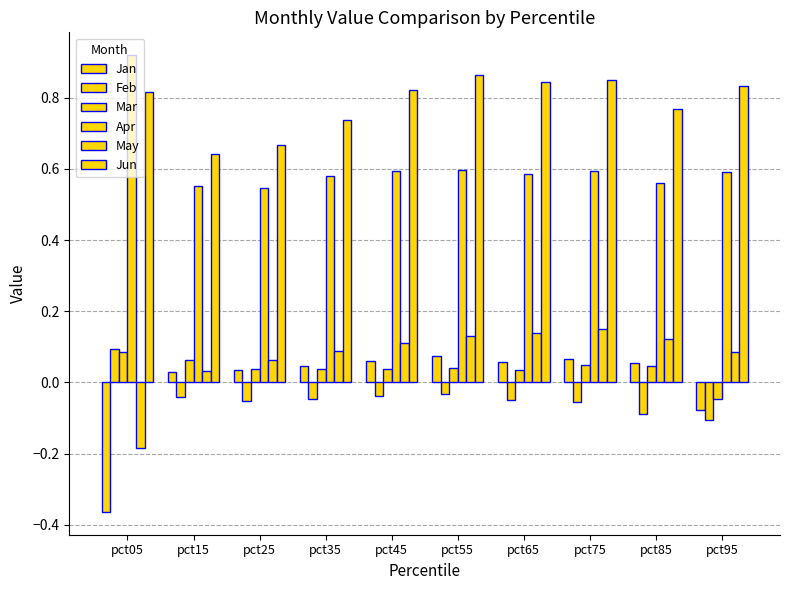

At which label is Feb closest to 0?

pct55